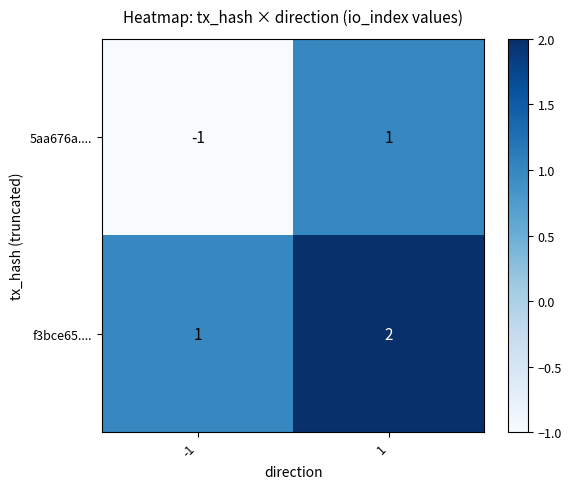

Reading right to left, what are all the values shown in this chart?

5aa676a....: 1=1	-1=-1
f3bce65....: 1=2	-1=1